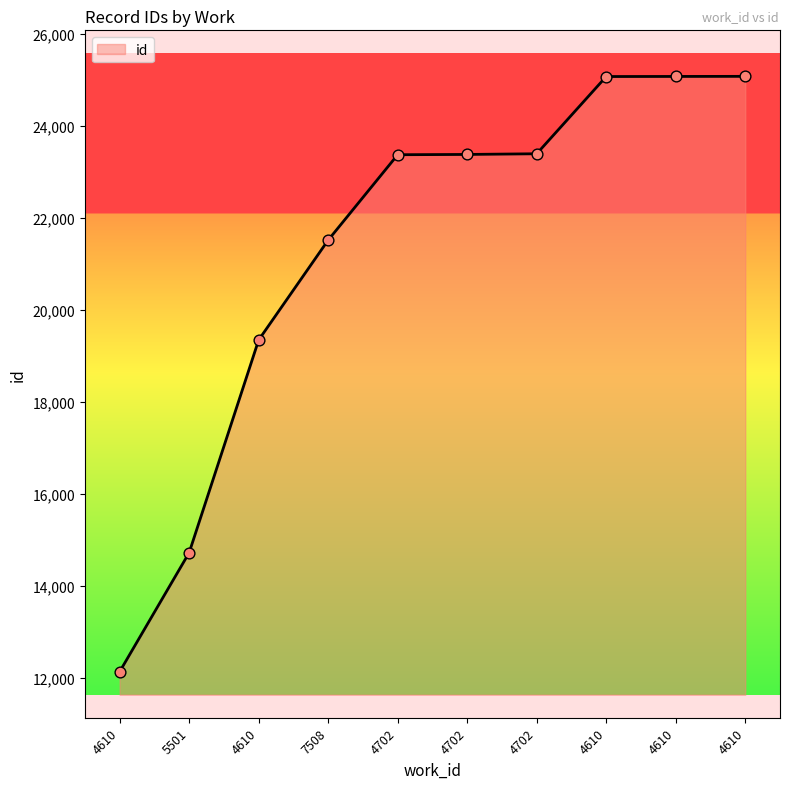

Between 4610 and 4610, which is larger?

4610